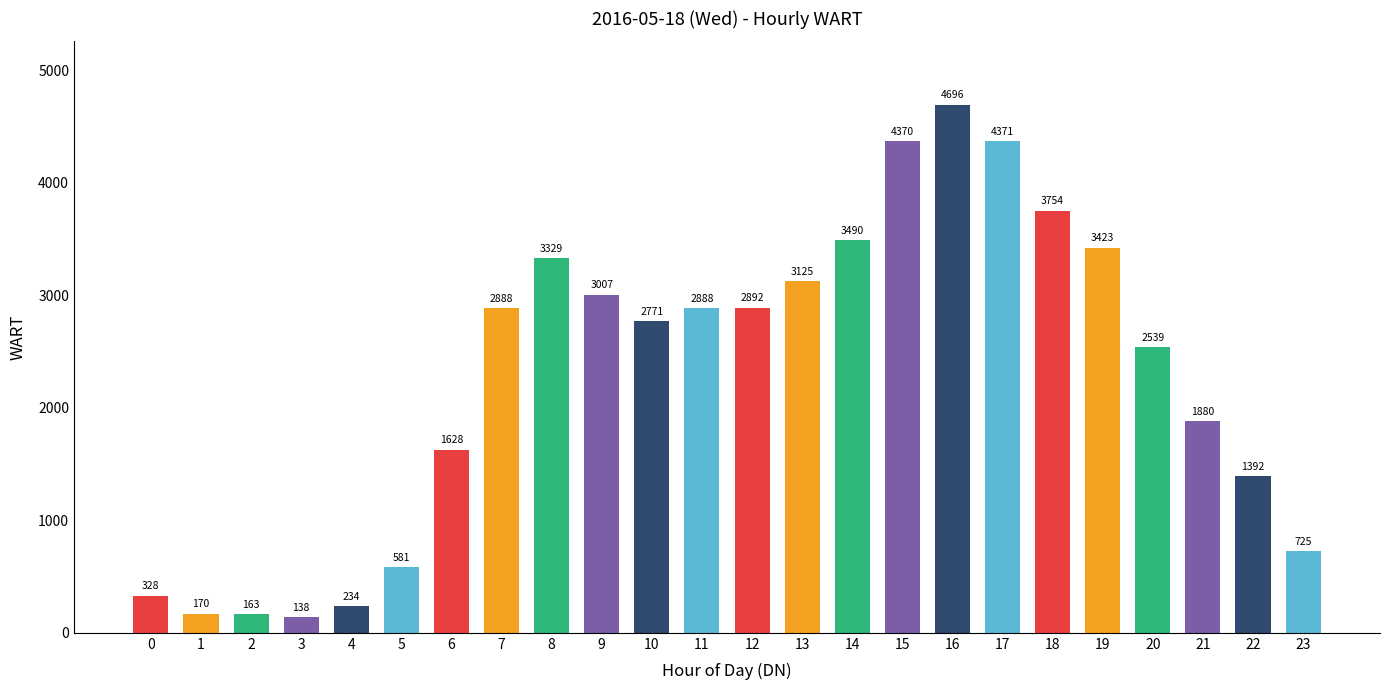

Reading left to right, list all the values displayed in this chart.

328	170	163	138	234	581	1628	2888	3329	3007	2771	2888	2892	3125	3490	4370	4696	4371	3754	3423	2539	1880	1392	725